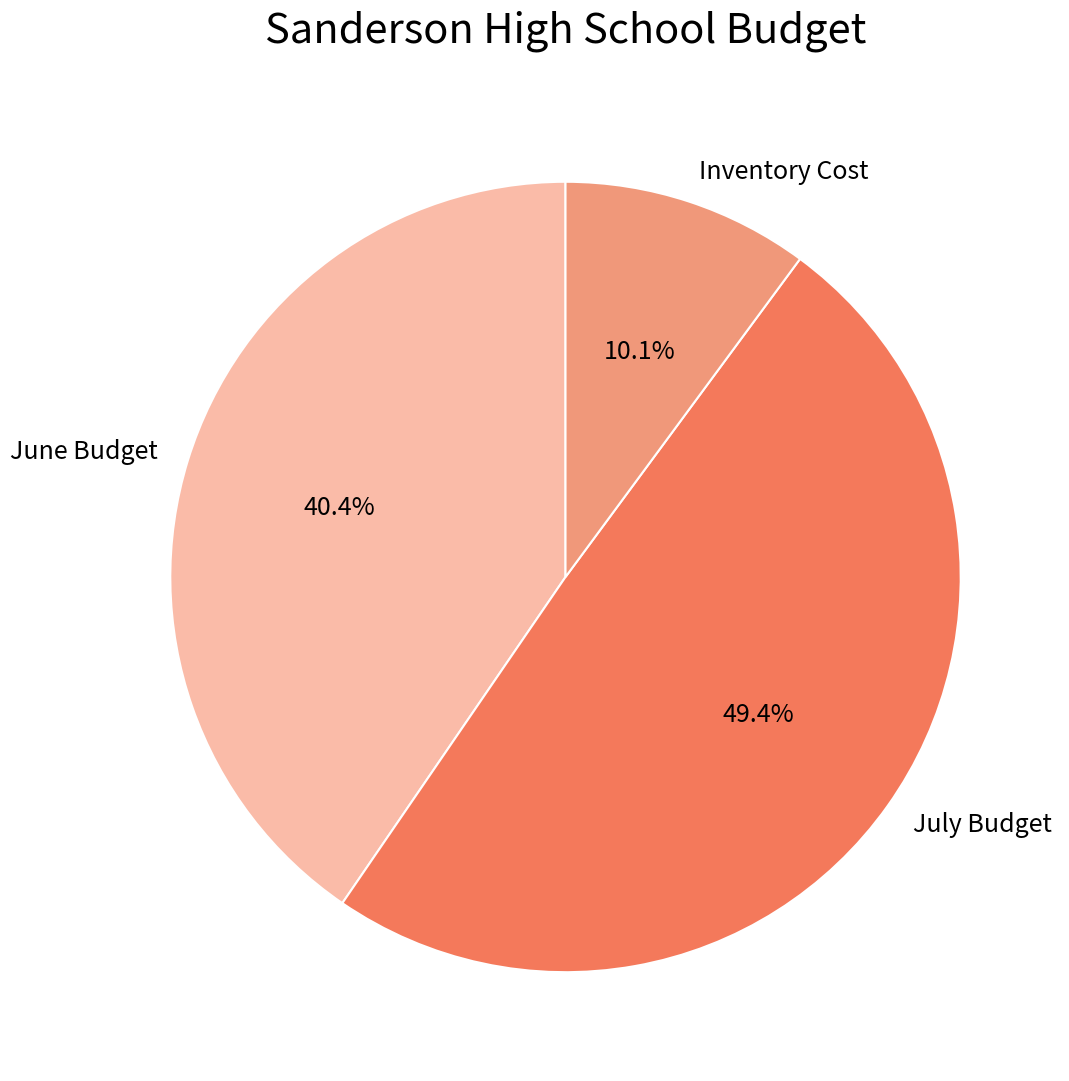

Is it true that July Budget is 49% of the pie?

True